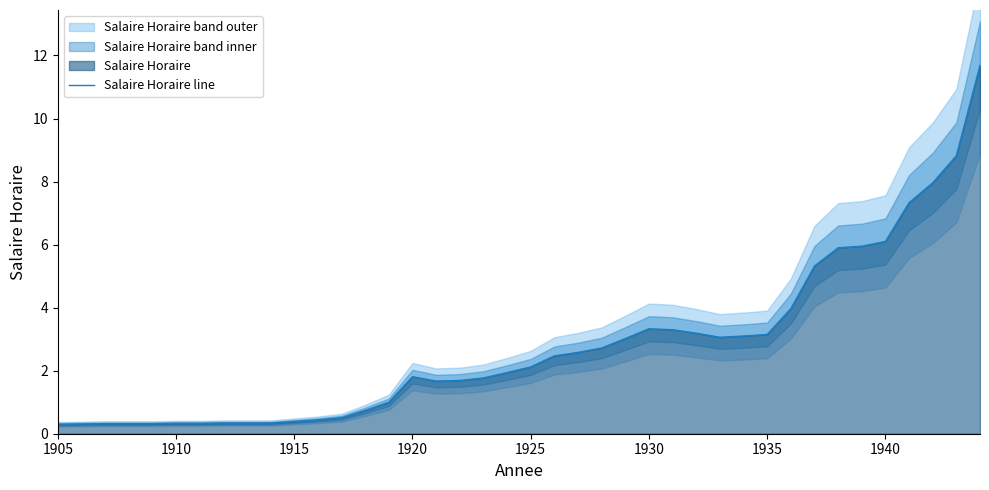

What is the maximum value for Salaire Horaire line?

11.7